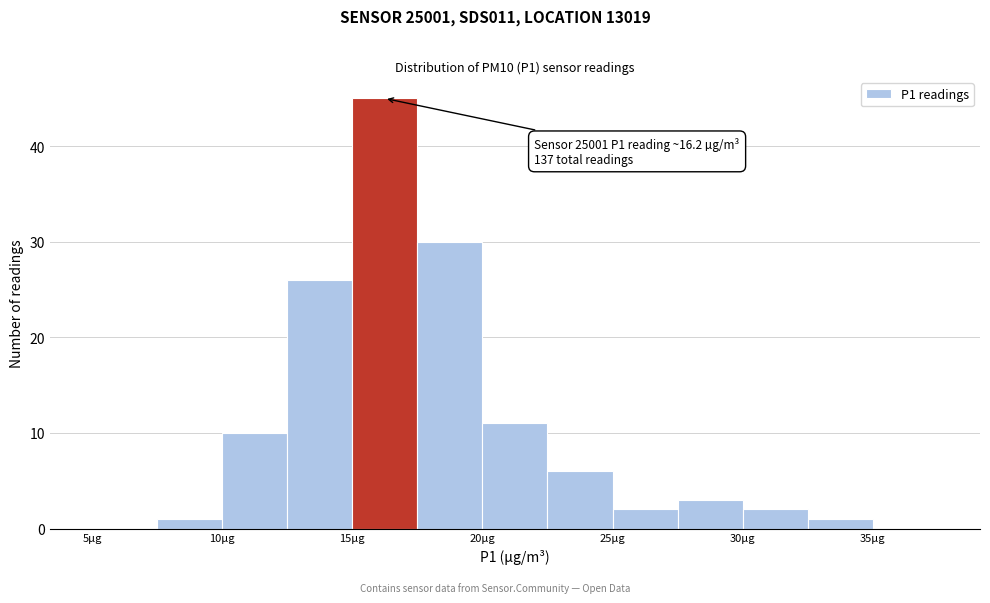

Over which range of the x-axis is the bar tallest?

15.0 to 17.5